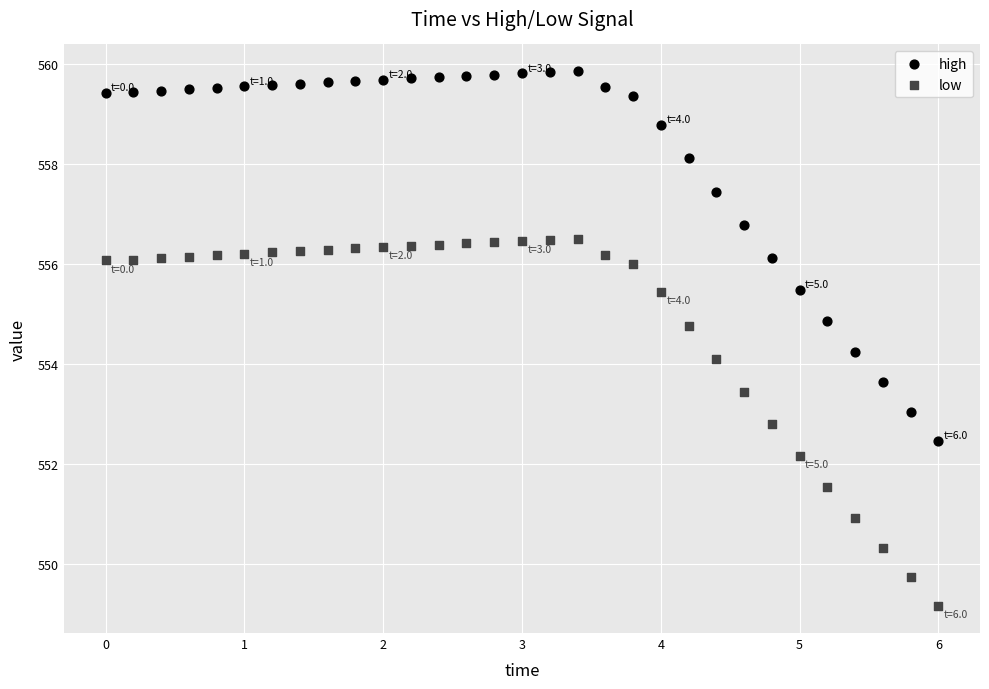

Which series reaches the minimum Y coordinate?

low